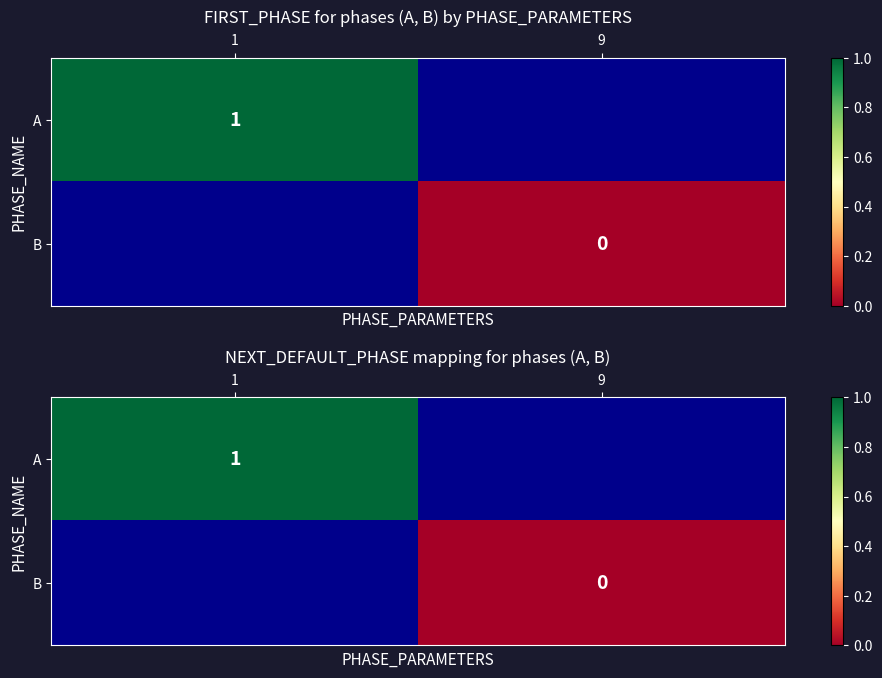

Which category has the lowest value across all series?

9